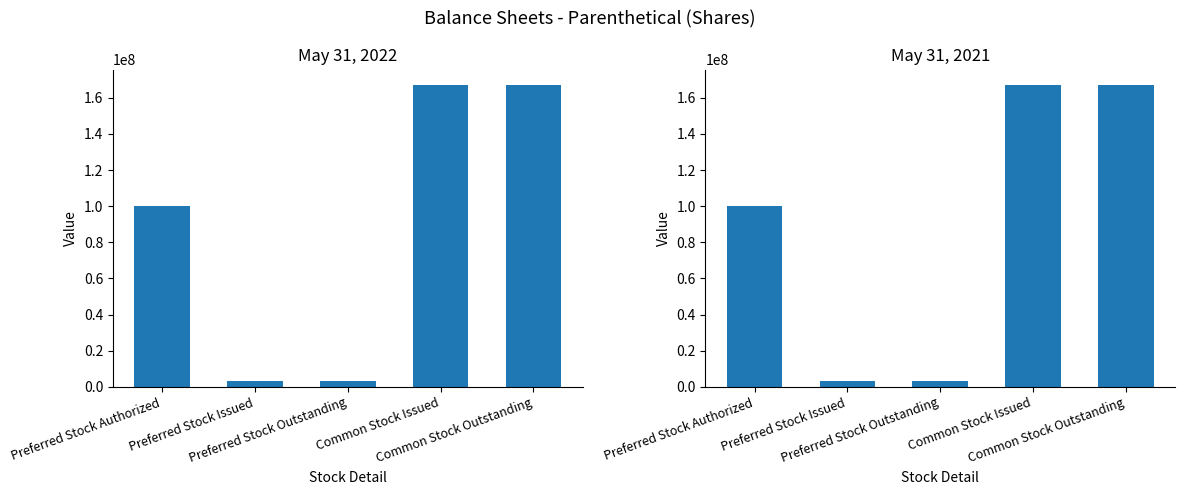

At which category is the sum across all series the highest?

Common Stock Issued